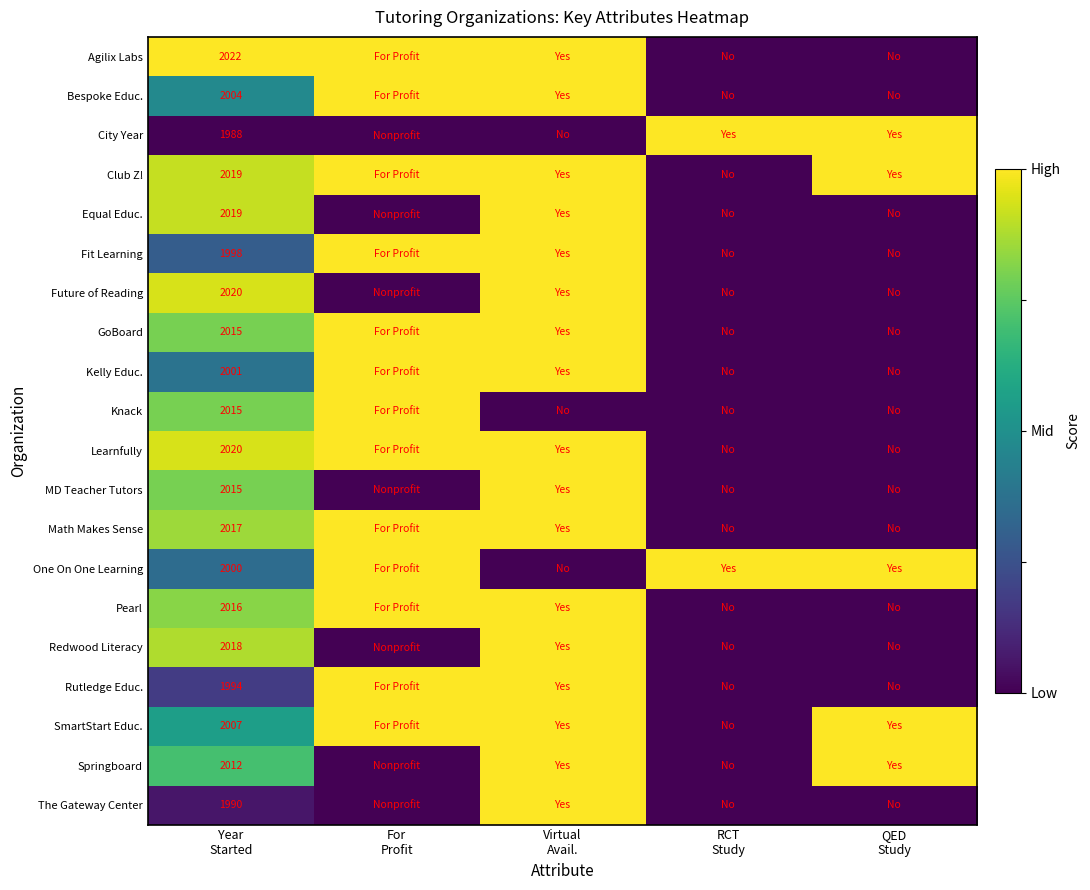

Rank the categories by Pearl value from lowest to highest.

RCT Study, QED Study, Year Started, For Profit, Virtual Avail.